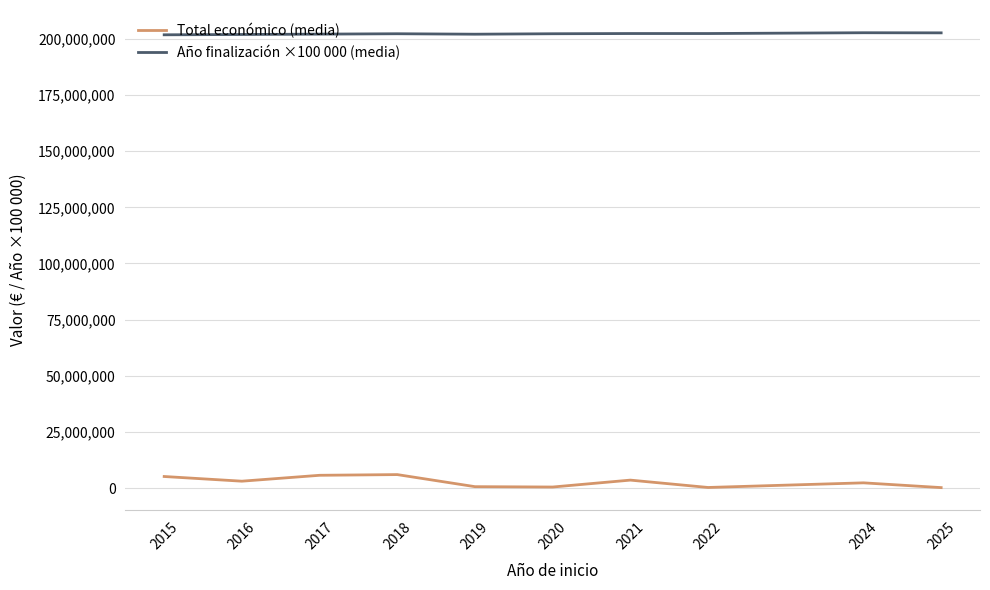

What is the sum of all Año finalización ×100 000 (media) values?

2022883333.3